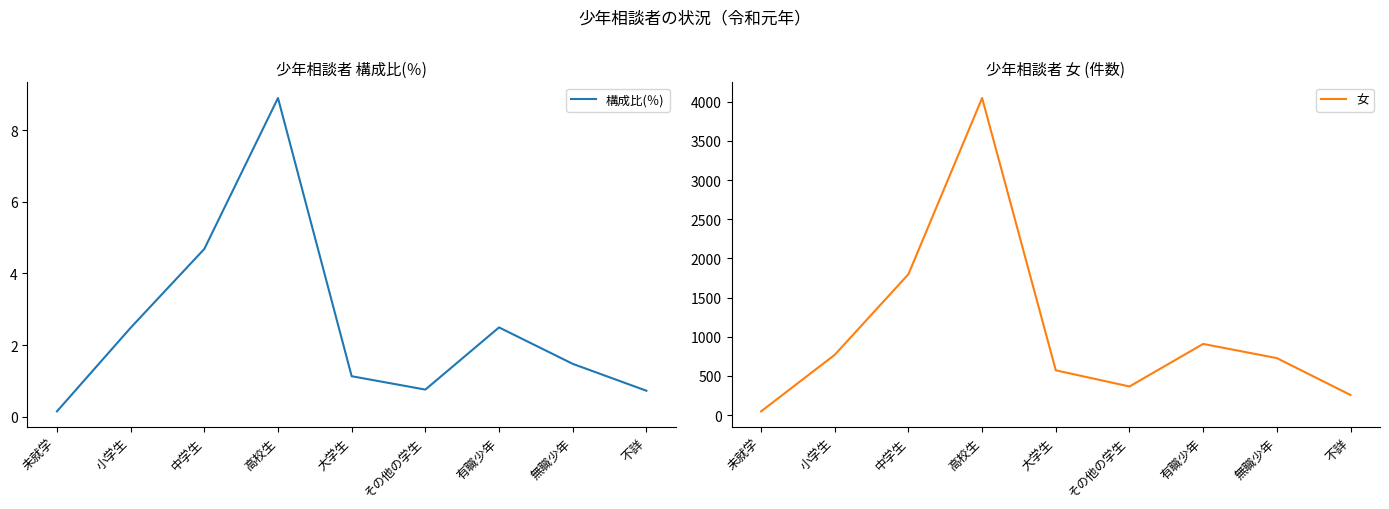

At how many categories does at least one series exceed 1855?

1